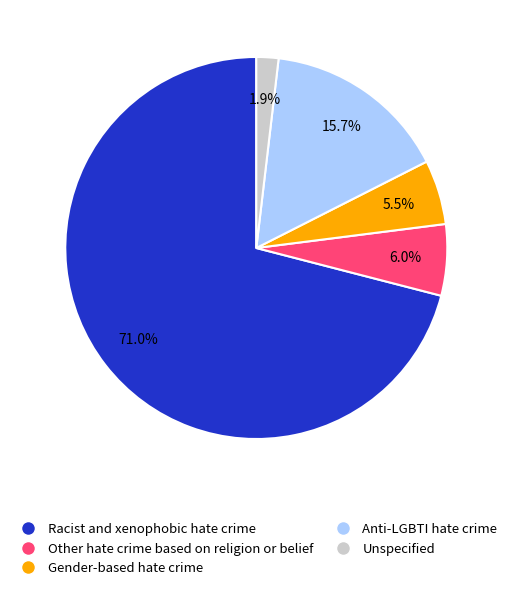

What portion of the pie excludes Unspecified?

98.1%